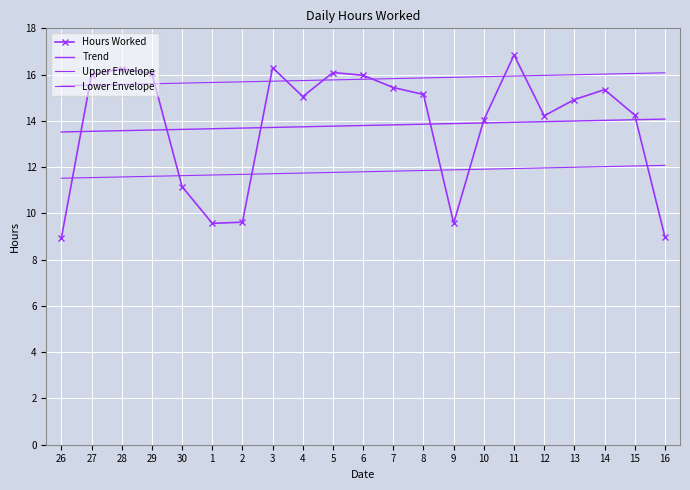

Where do Hours Worked and Trend first cross each other?

26 and 27